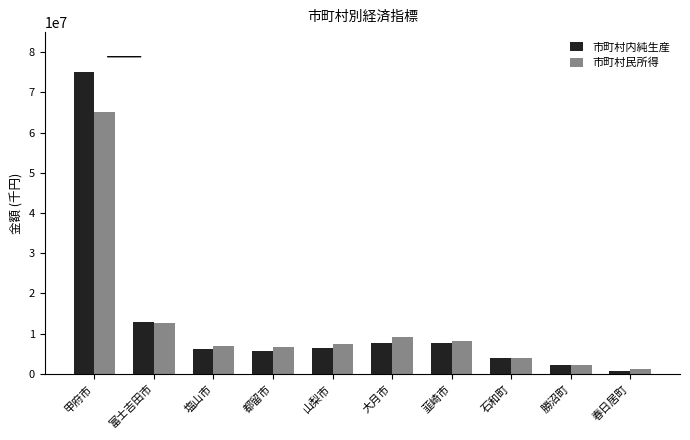

How many data points in 市町村内純生産 are less than 6357548?

5